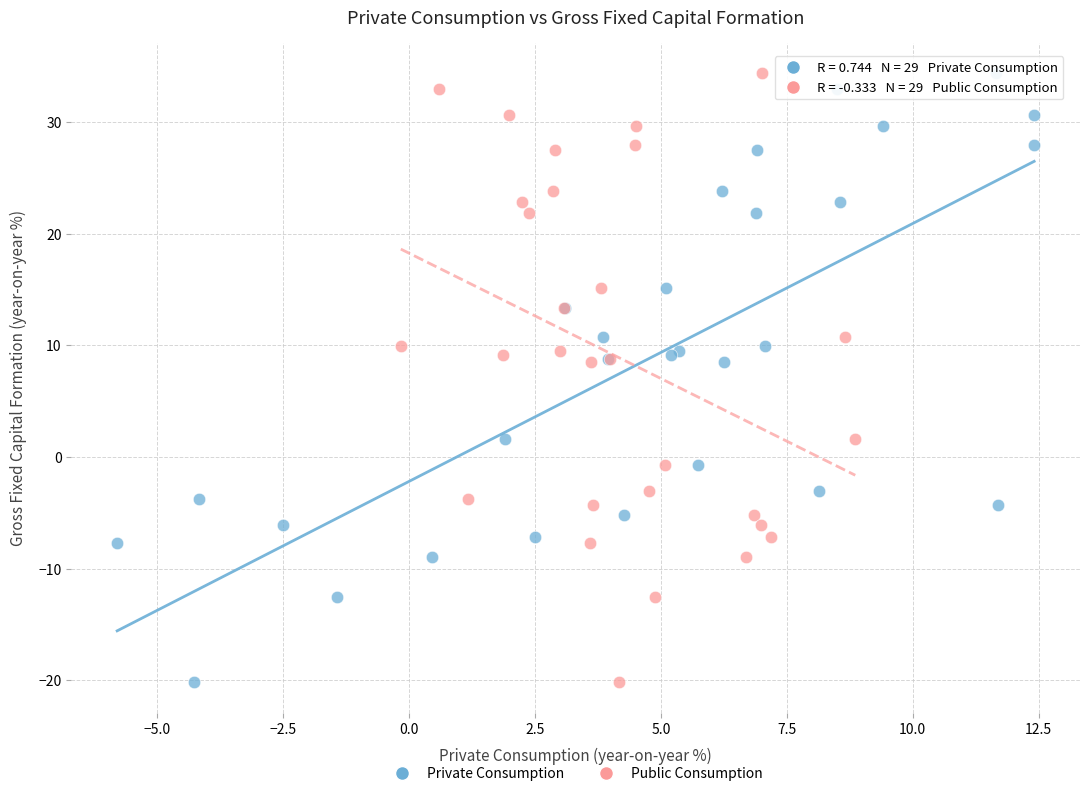

What are all the series names shown in the legend?

Private Consumption, Public Consumption